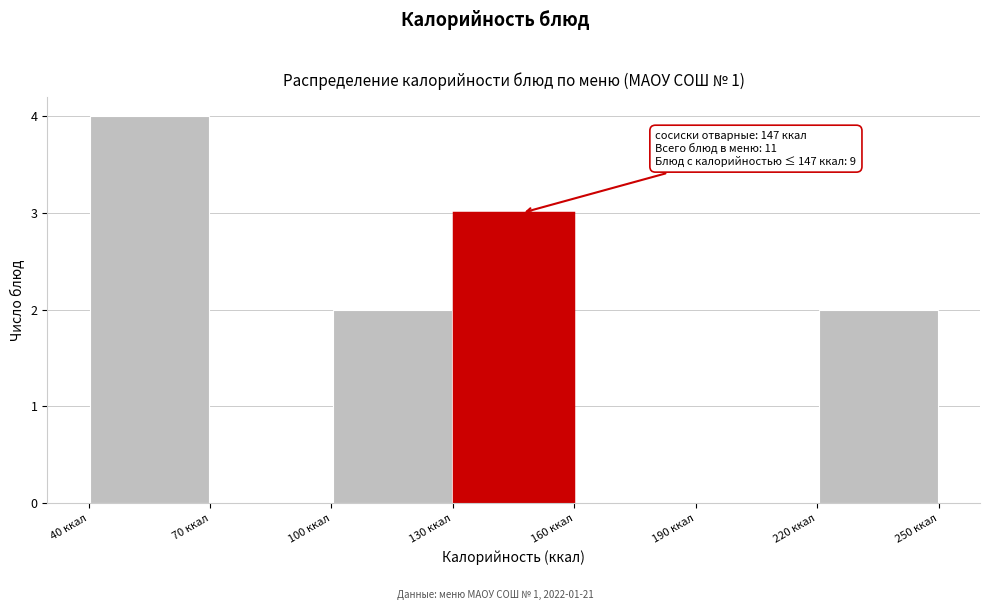

Which range on the x-axis has the tallest bar?

40 to 70